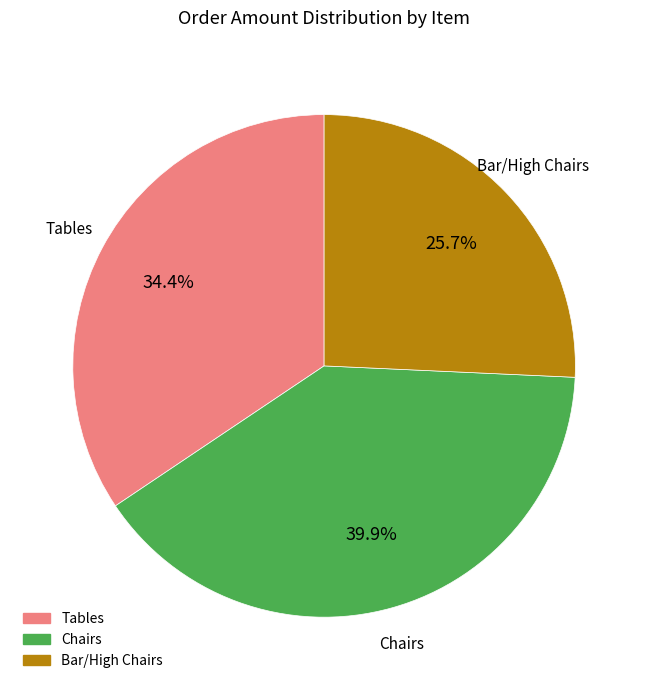

Is there any slice that represents more than half of the pie?

No